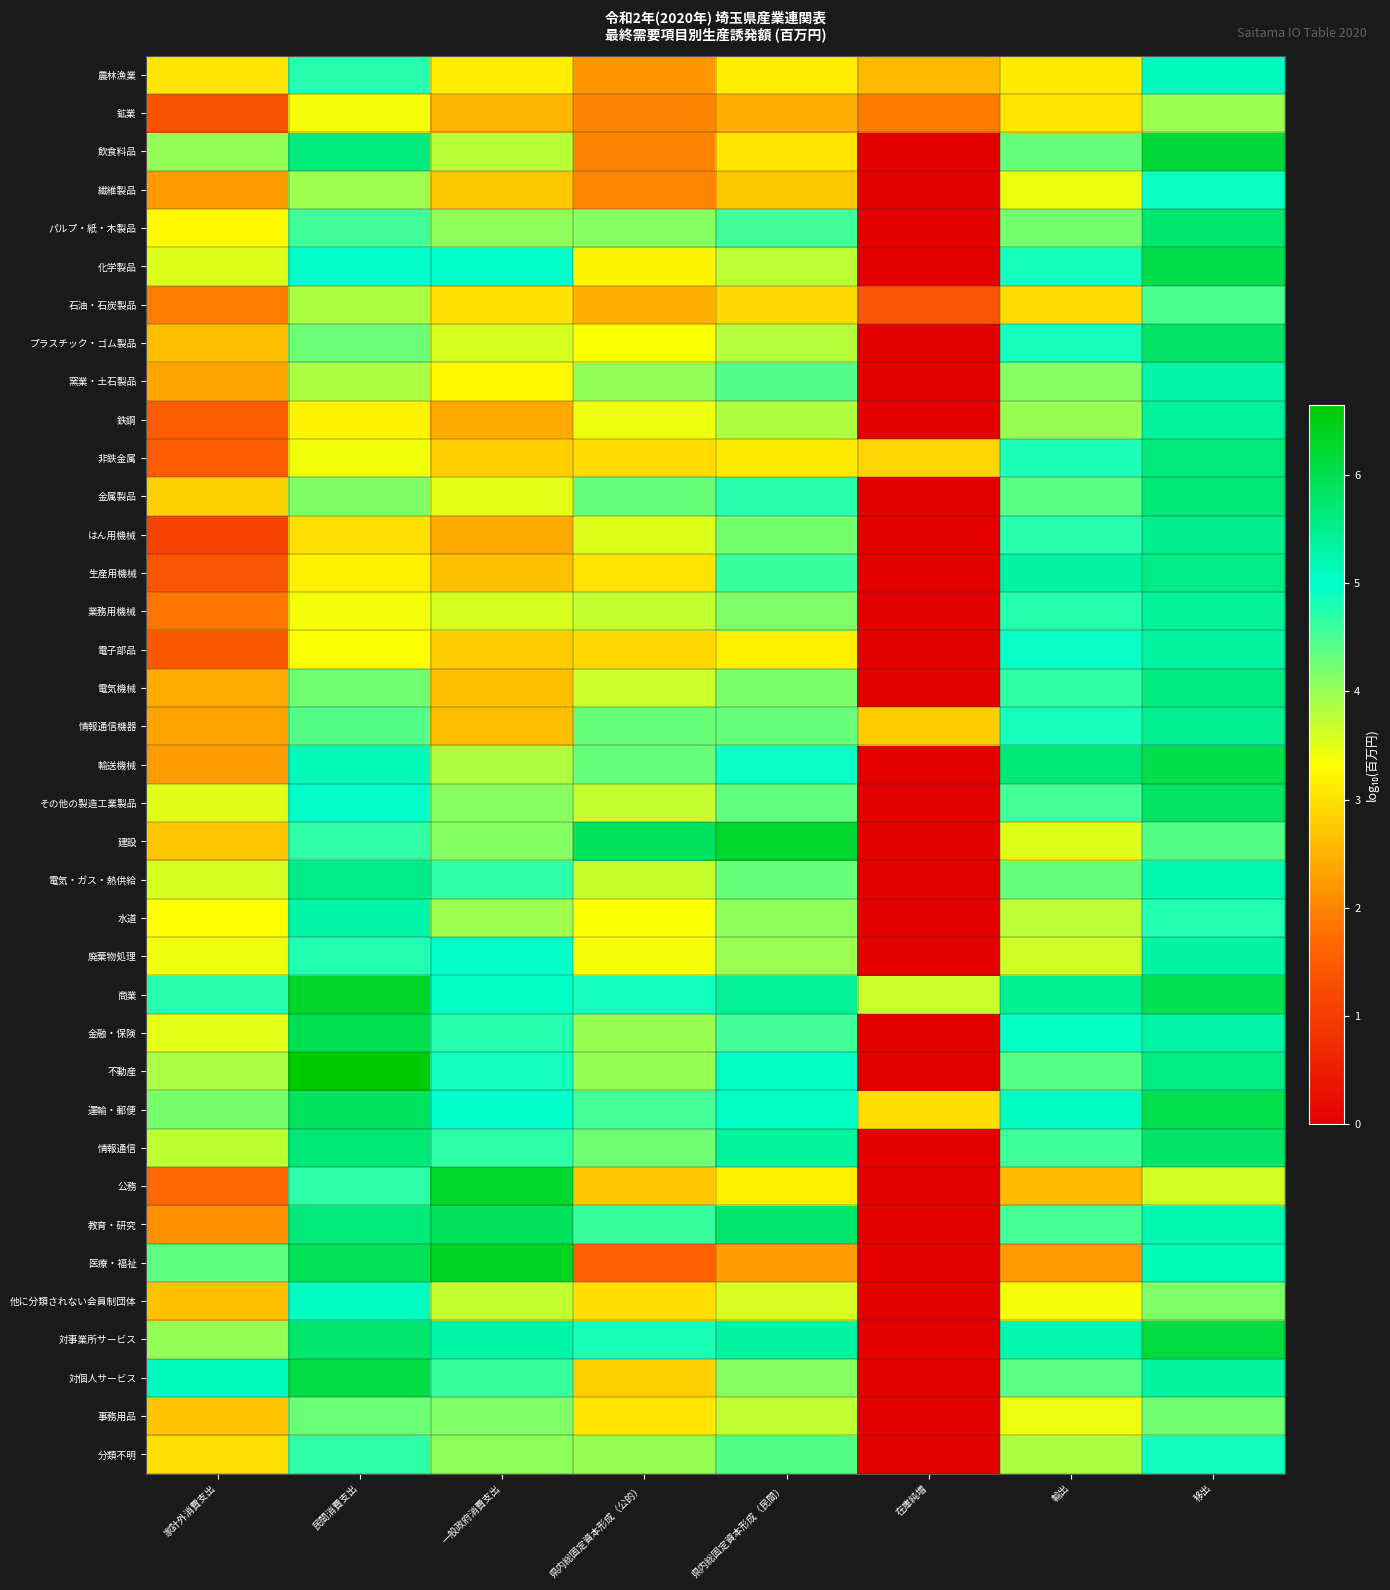

Reading left to right, what are all the values shown in this chart?

農林漁業: 家計外消費支出=3.0	民間消費支出=4.7	一般政府消費支出=3.1	県内総固定資本形成（公的）=2.2	県内総固定資本形成（民間）=3.1	在庫純増=2.6	輸出=3.1	移出=5.1
鉱業: 家計外消費支出=1.4	民間消費支出=3.4	一般政府消費支出=2.5	県内総固定資本形成（公的）=2.0	県内総固定資本形成（民間）=2.5	在庫純増=1.9	輸出=3.0	移出=4.0
飲食料品: 家計外消費支出=4.0	民間消費支出=5.6	一般政府消費支出=3.8	県内総固定資本形成（公的）=2.0	県内総固定資本形成（民間）=3.1	在庫純増=0.0	輸出=4.3	移出=6.2
繊維製品: 家計外消費支出=2.2	民間消費支出=4.0	一般政府消費支出=2.7	県内総固定資本形成（公的）=2.0	県内総固定資本形成（民間）=2.7	在庫純増=0.0	輸出=3.4	移出=4.9
パルプ・紙・木製品: 家計外消費支出=3.3	民間消費支出=4.6	一般政府消費支出=4.1	県内総固定資本形成（公的）=4.1	県内総固定資本形成（民間）=4.6	在庫純増=0.0	輸出=4.2	移出=5.7
化学製品: 家計外消費支出=3.6	民間消費支出=5.0	一般政府消費支出=5.0	県内総固定資本形成（公的）=3.2	県内総固定資本形成（民間）=3.8	在庫純増=0.0	輸出=4.9	移出=6.0
石油・石炭製品: 家計外消費支出=1.9	民間消費支出=3.9	一般政府消費支出=3.0	県内総固定資本形成（公的）=2.5	県内総固定資本形成（民間）=2.9	在庫純増=1.4	輸出=3.0	移出=4.5
プラスチック・ゴム製品: 家計外消費支出=2.6	民間消費支出=4.3	一般政府消費支出=3.6	県内総固定資本形成（公的）=3.3	県内総固定資本形成（民間）=3.8	在庫純増=0.0	輸出=4.8	移出=5.8
窯業・土石製品: 家計外消費支出=2.3	民間消費支出=3.9	一般政府消費支出=3.3	県内総固定資本形成（公的）=4.0	県内総固定資本形成（民間）=4.4	在庫純増=0.0	輸出=4.1	移出=5.3
鉄鋼: 家計外消費支出=1.5	民間消費支出=3.2	一般政府消費支出=2.4	県内総固定資本形成（公的）=3.4	県内総固定資本形成（民間）=3.8	在庫純増=0.0	輸出=4.0	移出=5.4
非鉄金属: 家計外消費支出=1.5	民間消費支出=3.4	一般政府消費支出=2.8	県内総固定資本形成（公的）=2.9	県内総固定資本形成（民間）=3.1	在庫純増=2.9	輸出=4.8	移出=5.7
金属製品: 家計外消費支出=2.8	民間消費支出=4.2	一般政府消費支出=3.5	県内総固定資本形成（公的）=4.3	県内総固定資本形成（民間）=4.7	在庫純増=0.0	輸出=4.4	移出=5.7
はん用機械: 家計外消費支出=1.1	民間消費支出=3.0	一般政府消費支出=2.4	県内総固定資本形成（公的）=3.5	県内総固定資本形成（民間）=4.2	在庫純増=0.0	輸出=4.7	移出=5.5
生産用機械: 家計外消費支出=1.4	民間消費支出=3.2	一般政府消費支出=2.7	県内総固定資本形成（公的）=3.0	県内総固定資本形成（民間）=4.6	在庫純増=0.0	輸出=5.3	移出=5.6
業務用機械: 家計外消費支出=1.8	民間消費支出=3.4	一般政府消費支出=3.6	県内総固定資本形成（公的）=3.7	県内総固定資本形成（民間）=4.2	在庫純増=0.0	輸出=4.7	移出=5.4
電子部品: 家計外消費支出=1.5	民間消費支出=3.3	一般政府消費支出=2.8	県内総固定資本形成（公的）=2.9	県内総固定資本形成（民間）=3.2	在庫純増=0.0	輸出=4.9	移出=5.4
電気機械: 家計外消費支出=2.4	民間消費支出=4.3	一般政府消費支出=2.6	県内総固定資本形成（公的）=3.7	県内総固定資本形成（民間）=4.2	在庫純増=0.0	輸出=4.7	移出=5.6
情報通信機器: 家計外消費支出=2.3	民間消費支出=4.4	一般政府消費支出=2.6	県内総固定資本形成（公的）=4.3	県内総固定資本形成（民間）=4.3	在庫純増=2.8	輸出=4.8	移出=5.5
輸送機械: 家計外消費支出=2.3	民間消費支出=5.2	一般政府消費支出=3.8	県内総固定資本形成（公的）=4.3	県内総固定資本形成（民間）=4.9	在庫純増=0.0	輸出=5.7	移出=6.0
その他の製造工業製品: 家計外消費支出=3.5	民間消費支出=5.0	一般政府消費支出=4.1	県内総固定資本形成（公的）=3.7	県内総固定資本形成（民間）=4.4	在庫純増=0.0	輸出=4.6	移出=5.8
建設: 家計外消費支出=2.7	民間消費支出=4.7	一般政府消費支出=4.1	県内総固定資本形成（公的）=5.9	県内総固定資本形成（民間）=6.3	在庫純増=0.0	輸出=3.5	移出=4.4
電気・ガス・熱供給: 家計外消費支出=3.6	民間消費支出=5.5	一般政府消費支出=4.7	県内総固定資本形成（公的）=3.7	県内総固定資本形成（民間）=4.3	在庫純増=0.0	輸出=4.3	移出=5.2
水道: 家計外消費支出=3.3	民間消費支出=5.3	一般政府消費支出=3.9	県内総固定資本形成（公的）=3.3	県内総固定資本形成（民間）=4.1	在庫純増=0.0	輸出=3.8	移出=4.8
廃棄物処理: 家計外消費支出=3.4	民間消費支出=4.8	一般政府消費支出=4.9	県内総固定資本形成（公的）=3.4	県内総固定資本形成（民間）=4.0	在庫純増=0.0	輸出=3.6	移出=5.3
商業: 家計外消費支出=4.7	民間消費支出=6.3	一般政府消費支出=5.0	県内総固定資本形成（公的）=4.9	県内総固定資本形成（民間）=5.4	在庫純増=3.7	輸出=5.5	移出=6.0
金融・保険: 家計外消費支出=3.5	民間消費支出=6.0	一般政府消費支出=4.7	県内総固定資本形成（公的）=4.0	県内総固定資本形成（民間）=4.6	在庫純増=0.0	輸出=4.9	移出=5.3
不動産: 家計外消費支出=3.9	民間消費支出=6.6	一般政府消費支出=4.9	県内総固定資本形成（公的）=4.0	県内総固定資本形成（民間）=5.0	在庫純増=0.0	輸出=4.4	移出=5.6
運輸・郵便: 家計外消費支出=4.2	民間消費支出=5.9	一般政府消費支出=5.0	県内総固定資本形成（公的）=4.5	県内総固定資本形成（民間）=5.0	在庫純増=3.0	輸出=5.1	移出=6.0
情報通信: 家計外消費支出=3.7	民間消費支出=5.7	一般政府消費支出=4.7	県内総固定資本形成（公的）=4.3	県内総固定資本形成（民間）=5.3	在庫純増=0.0	輸出=4.6	移出=5.8
公務: 家計外消費支出=1.7	民間消費支出=4.7	一般政府消費支出=6.3	県内総固定資本形成（公的）=2.7	県内総固定資本形成（民間）=3.2	在庫純増=0.0	輸出=2.6	移出=3.6
教育・研究: 家計外消費支出=2.1	民間消費支出=5.7	一般政府消費支出=5.9	県内総固定資本形成（公的）=4.6	県内総固定資本形成（民間）=5.8	在庫純増=0.0	輸出=4.5	移出=5.2
医療・福祉: 家計外消費支出=4.4	民間消費支出=5.9	一般政府消費支出=6.4	県内総固定資本形成（公的）=1.6	県内総固定資本形成（民間）=2.3	在庫純増=0.0	輸出=2.2	移出=5.1
他に分類されない会員制団体: 家計外消費支出=2.7	民間消費支出=5.1	一般政府消費支出=3.7	県内総固定資本形成（公的）=3.0	県内総固定資本形成（民間）=3.6	在庫純増=0.0	輸出=3.4	移出=4.2
対事業所サービス: 家計外消費支出=4.0	民間消費支出=5.8	一般政府消費支出=5.3	県内総固定資本形成（公的）=4.8	県内総固定資本形成（民間）=5.3	在庫純増=0.0	輸出=5.2	移出=6.1
対個人サービス: 家計外消費支出=5.1	民間消費支出=6.1	一般政府消費支出=4.6	県内総固定資本形成（公的）=2.8	県内総固定資本形成（民間）=4.1	在庫純増=0.0	輸出=4.4	移出=5.3
事務用品: 家計外消費支出=2.7	民間消費支出=4.3	一般政府消費支出=4.2	県内総固定資本形成（公的）=3.1	県内総固定資本形成（民間）=3.7	在庫純増=0.0	輸出=3.5	移出=4.2
分類不明: 家計外消費支出=3.0	民間消費支出=4.7	一般政府消費支出=4.1	県内総固定資本形成（公的）=4.0	県内総固定資本形成（民間）=4.4	在庫純増=0.0	輸出=3.9	移出=4.9